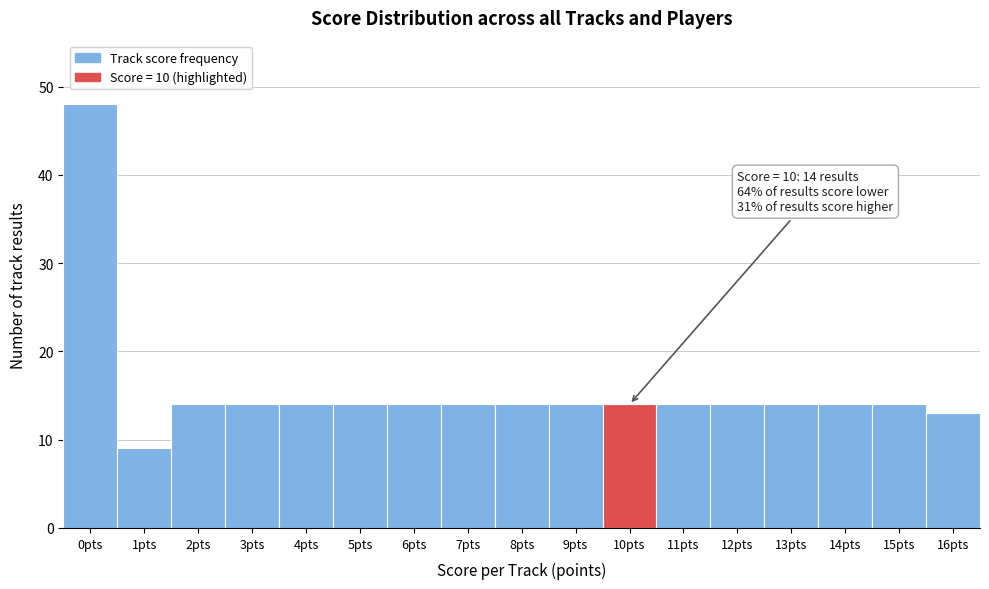

Reading right to left, what are all the values shown in this chart?

16pts=13	15pts=14	14pts=14	13pts=14	12pts=14	11pts=14	10pts=14	9pts=14	8pts=14	7pts=14	6pts=14	5pts=14	4pts=14	3pts=14	2pts=14	1pts=9	0pts=48